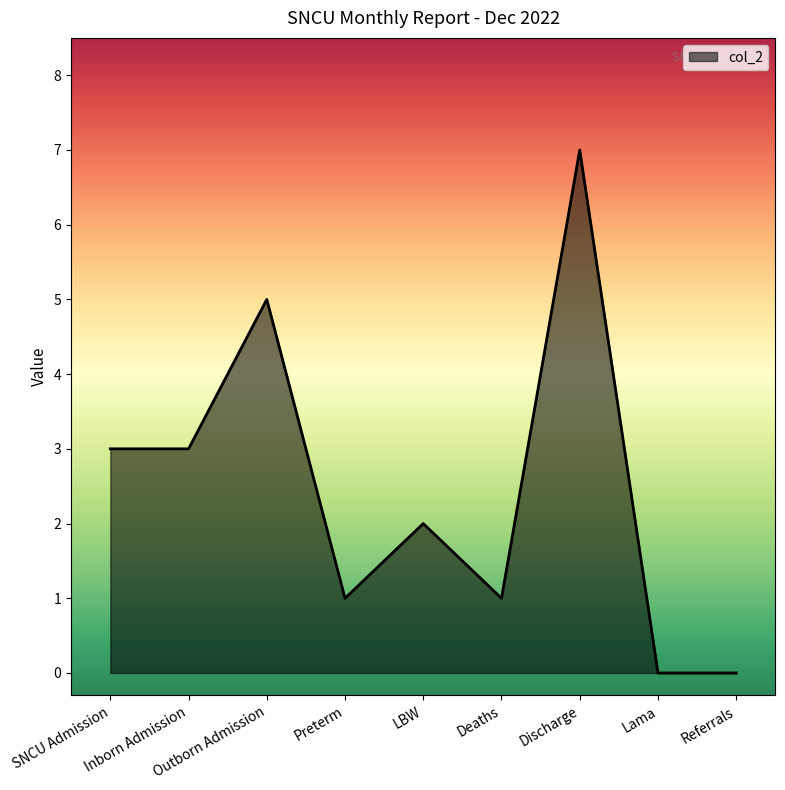

What is the change in value from SNCU Admission to Deaths?

-2